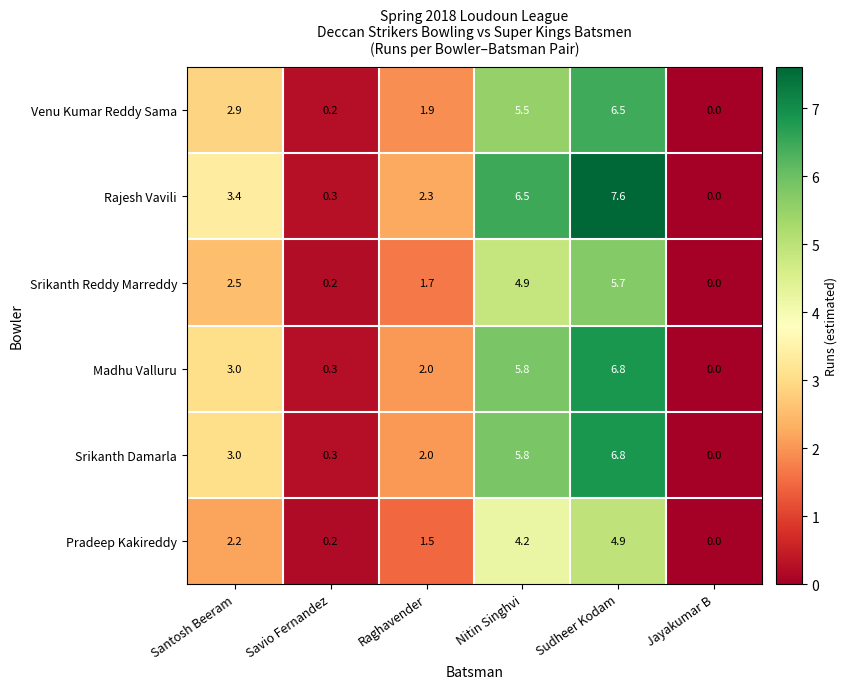

How many values in Madhu Valluru are above zero?

5